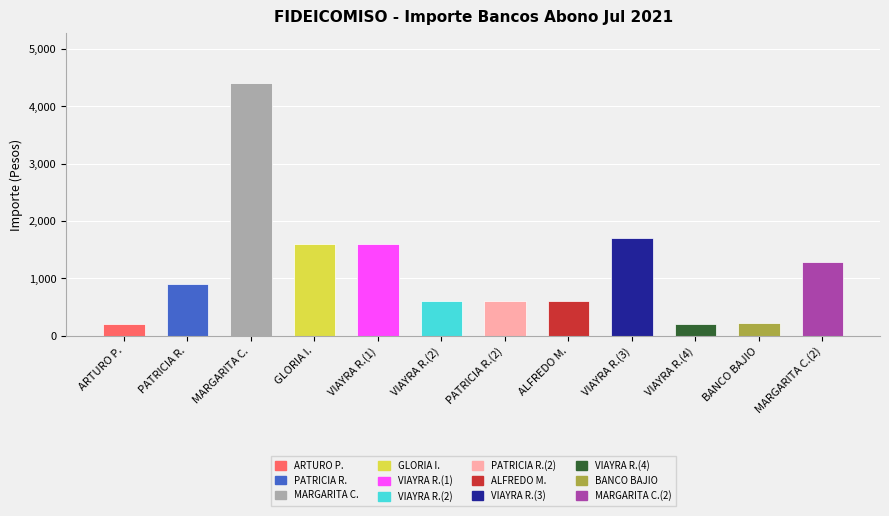

How many bars are there in total?

12